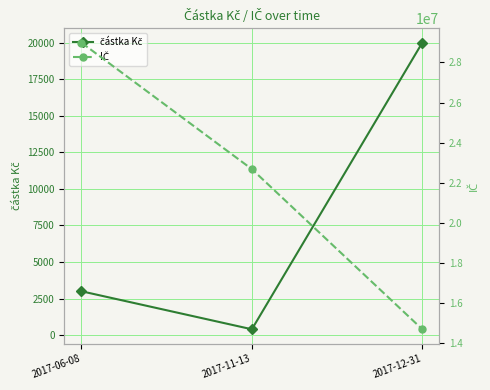

Which series changed the most between 2017-11-13 and 2017-12-31?

IČ